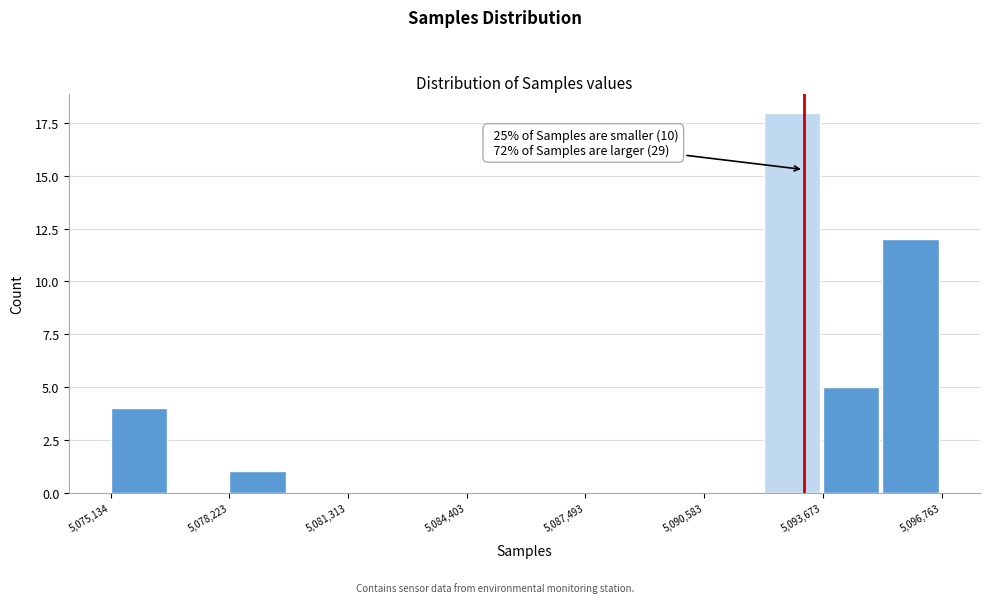

Around what value on the x-axis is the tallest bar? Give the approximate position of its centre, as read against the axis.

5093000